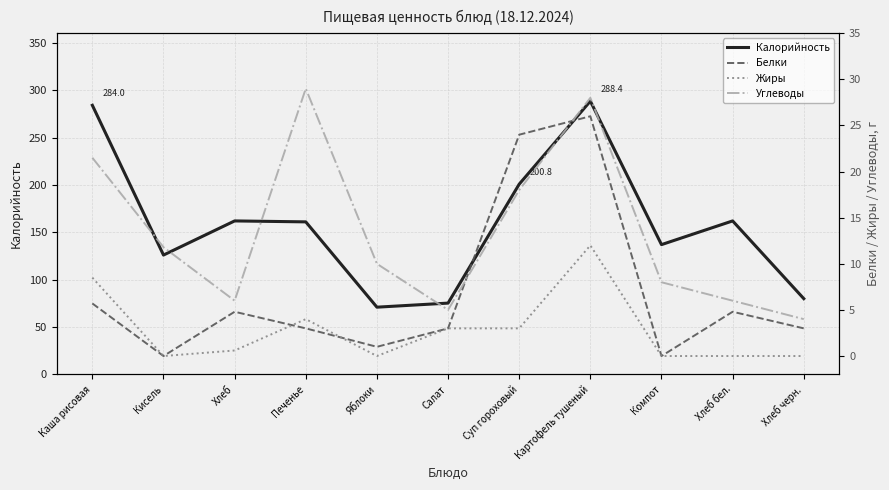

True or false: Калорийность and Жиры intersect in this chart.

False